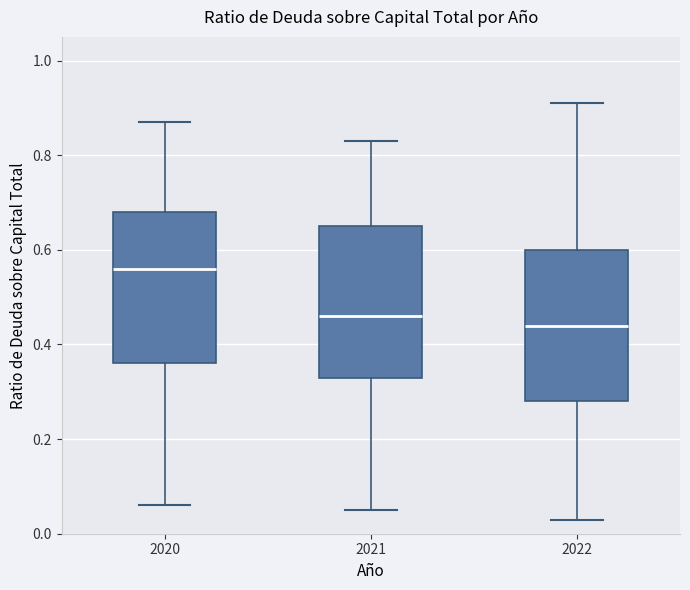

Which box has the highest median line?

2020